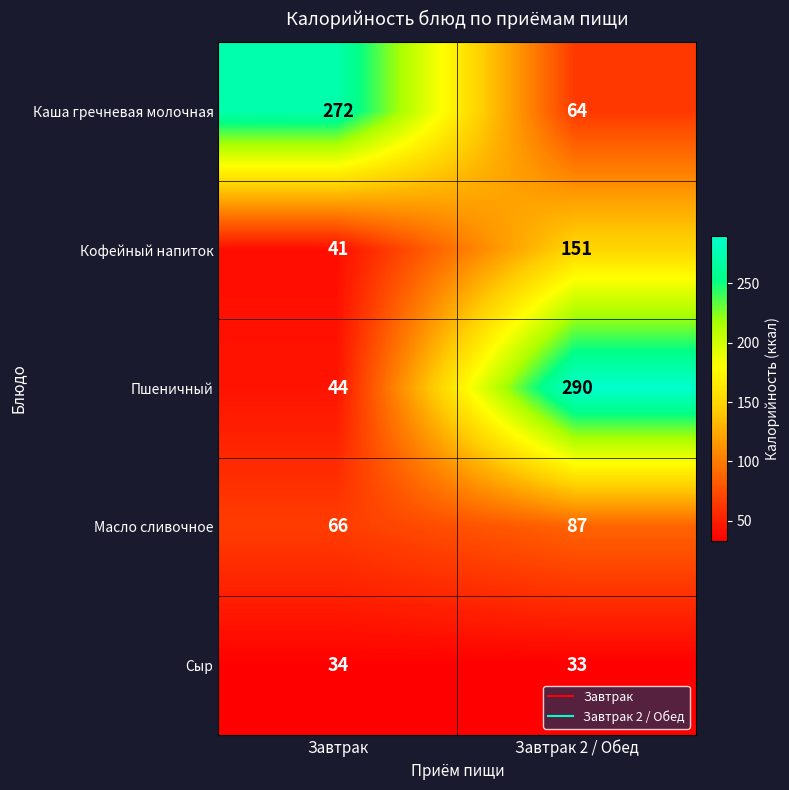

What is the approximate value of Каша гречневая молочная at Завтрак 2 / Обед?

64